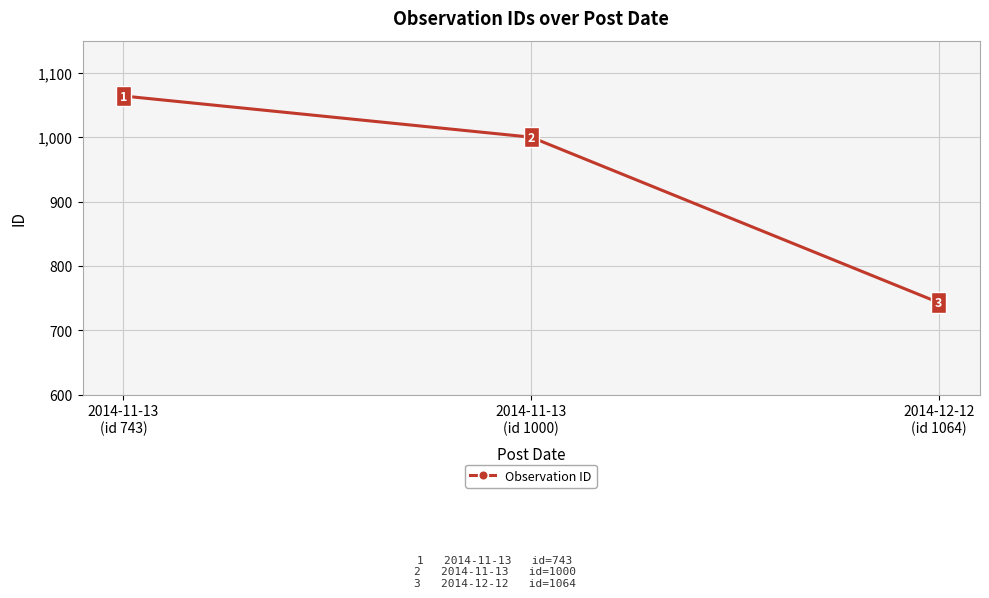

Reading left to right, list all the values displayed in this chart.

2014-11-13
(id 743)=1064	2014-11-13
(id 1000)=1000	2014-12-12
(id 1064)=743